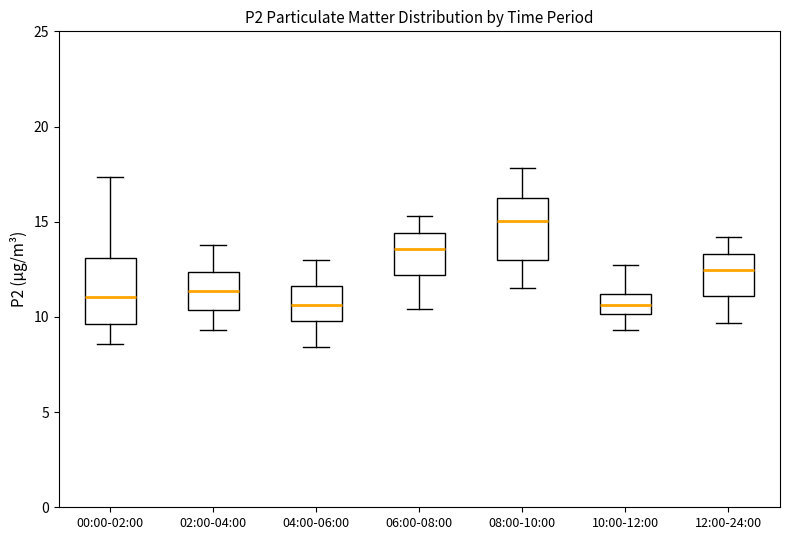

Reading left to right, read every box against the y-axis: the position of its median line, the range the box covers, and the ends of its whiskers. The values are not printed on the chart, so give them approximately, as read against the axis.

00:00-02:00: median 11.0, box 9.5 to 13.0, whiskers 8.5 to 17.5
02:00-04:00: median 11.5, box 10.5 to 12.5, whiskers 9.5 to 14.0
04:00-06:00: median 10.5, box 10.0 to 11.5, whiskers 8.5 to 13.0
06:00-08:00: median 13.5, box 12.0 to 14.5, whiskers 10.5 to 15.5
08:00-10:00: median 15.0, box 13.0 to 16.0, whiskers 11.5 to 18.0
10:00-12:00: median 10.5, box 10.0 to 11.0, whiskers 9.5 to 12.5
12:00-24:00: median 12.5, box 11.0 to 13.5, whiskers 9.5 to 14.0